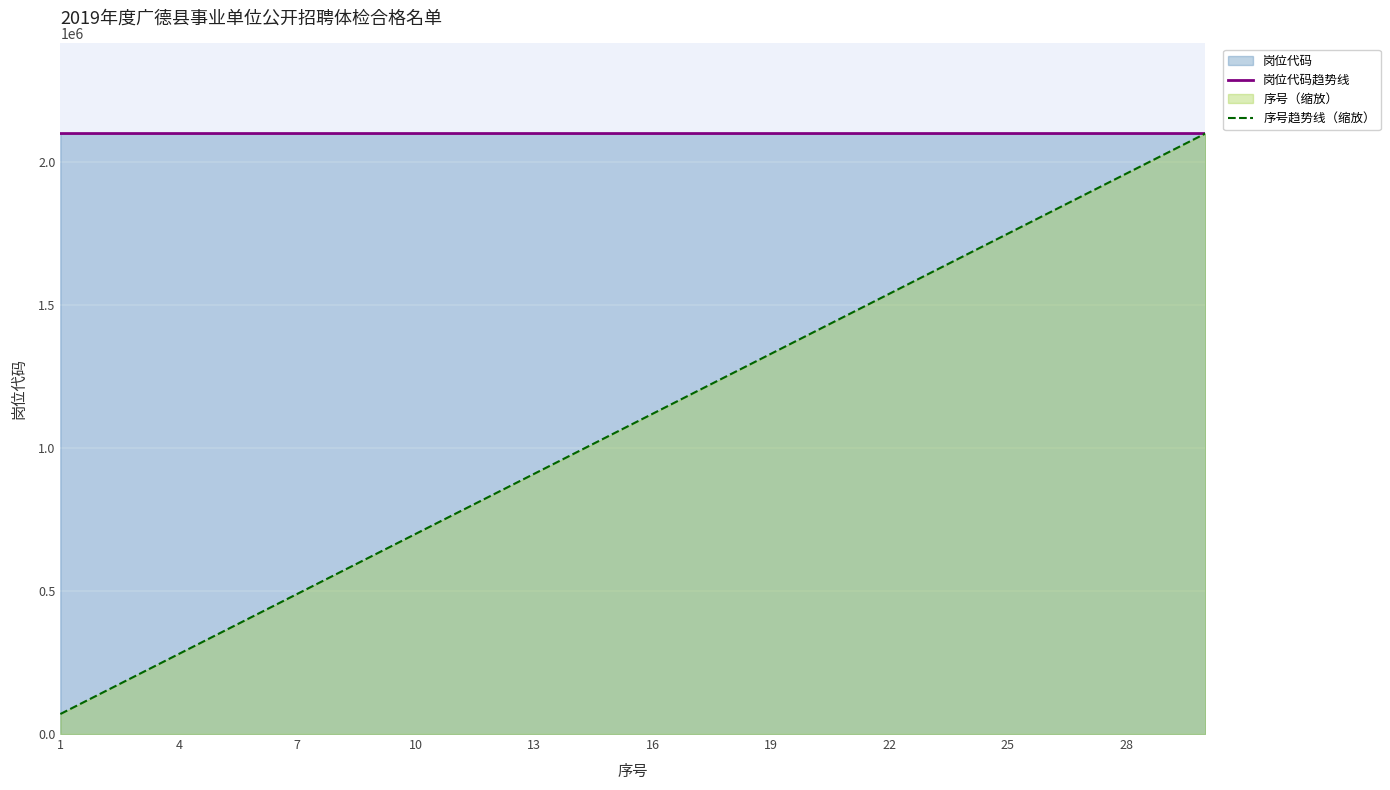

What is the total value across all series at 10?

2800047.7